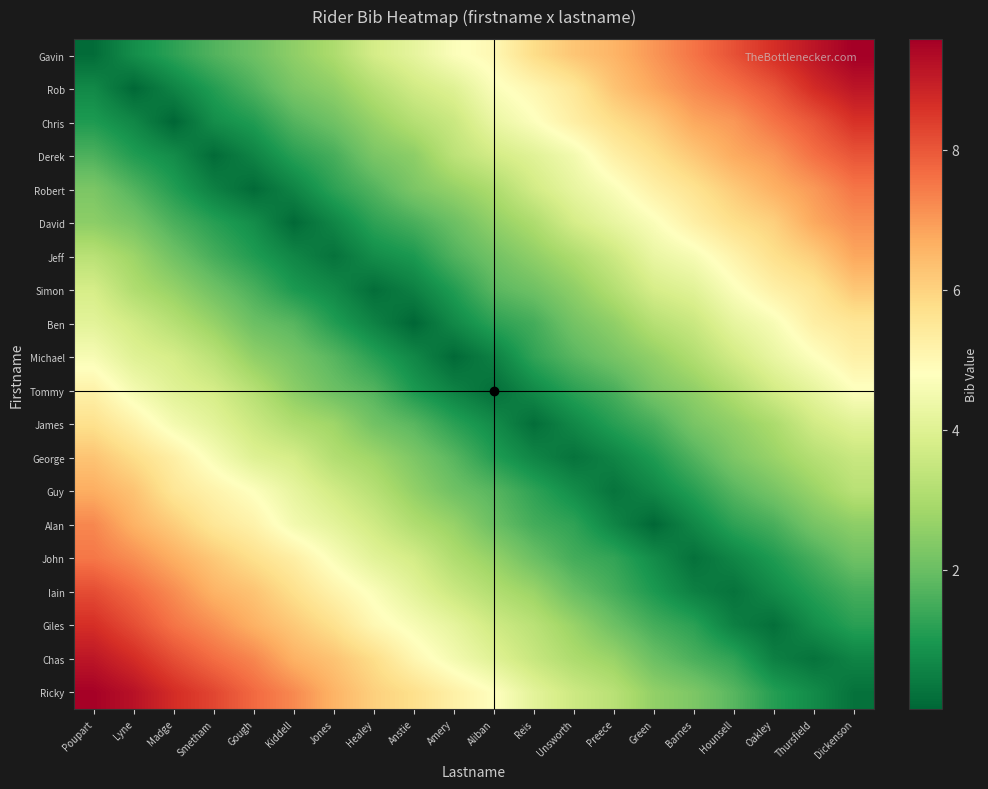

How many data points does each series have?

20